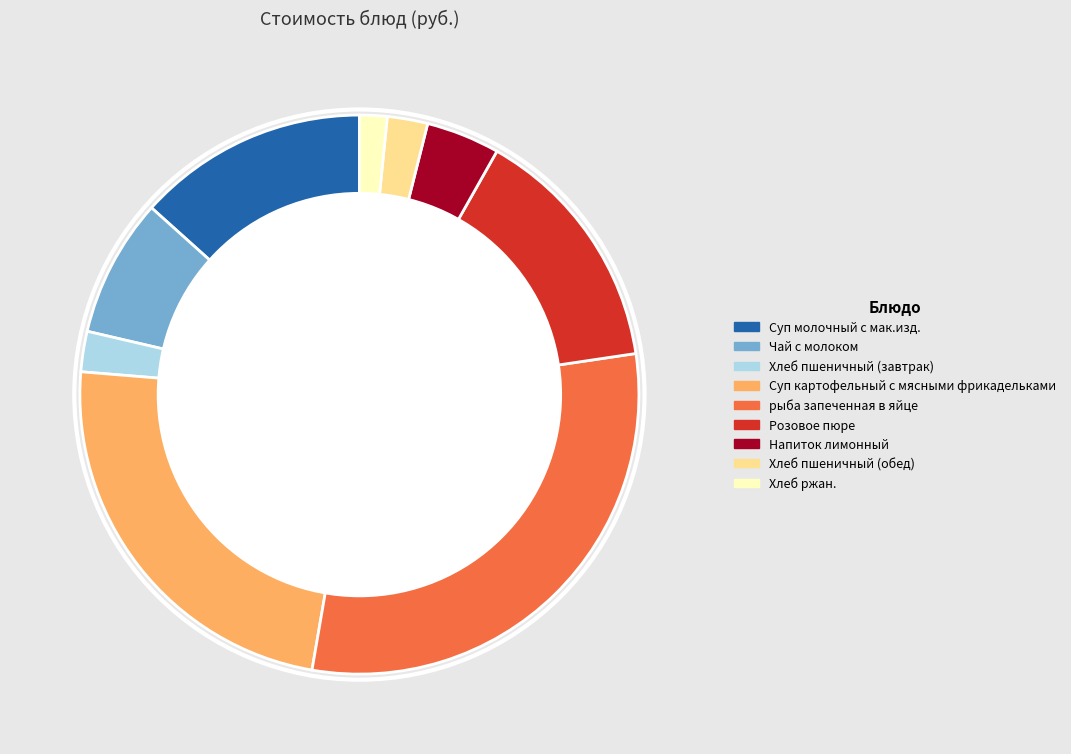

The Чай с молоком slice represents 1% of the pie. True or false?

False